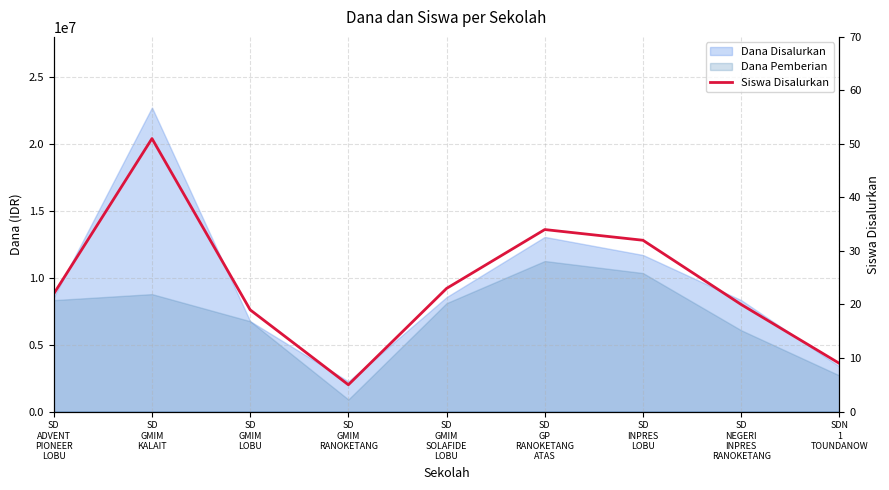

How many values exceed 22?

4